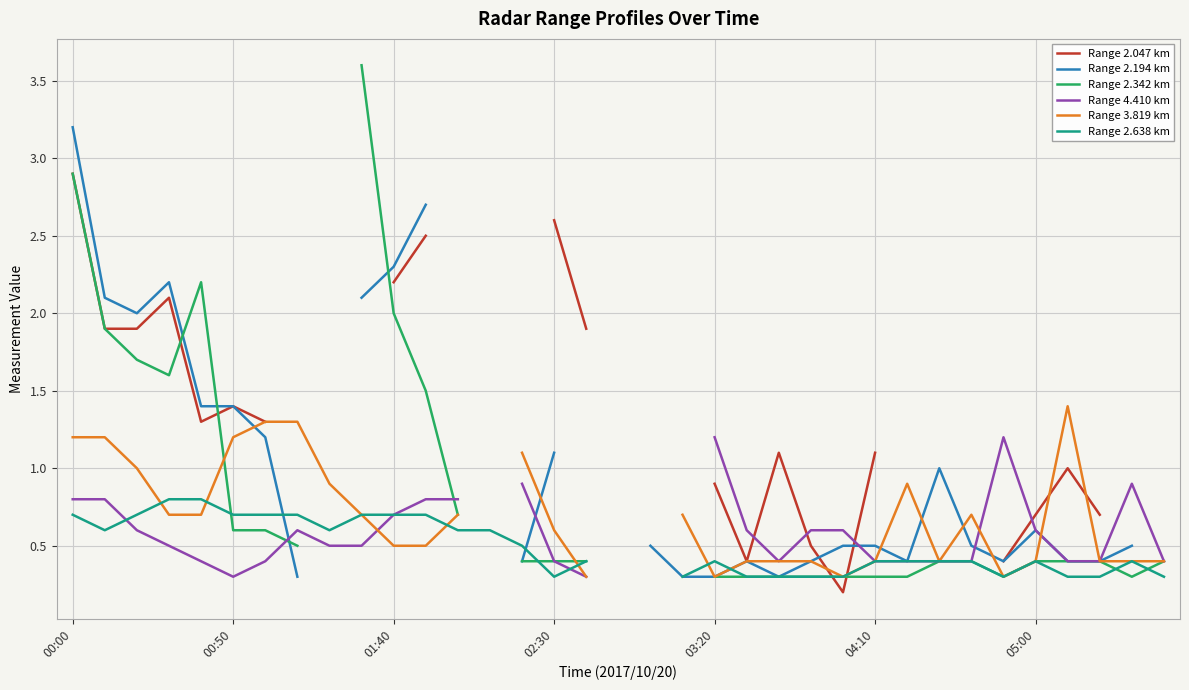

What are all the series names shown in the legend?

Range 2.047 km, Range 2.194 km, Range 2.342 km, Range 4.410 km, Range 3.819 km, Range 2.638 km